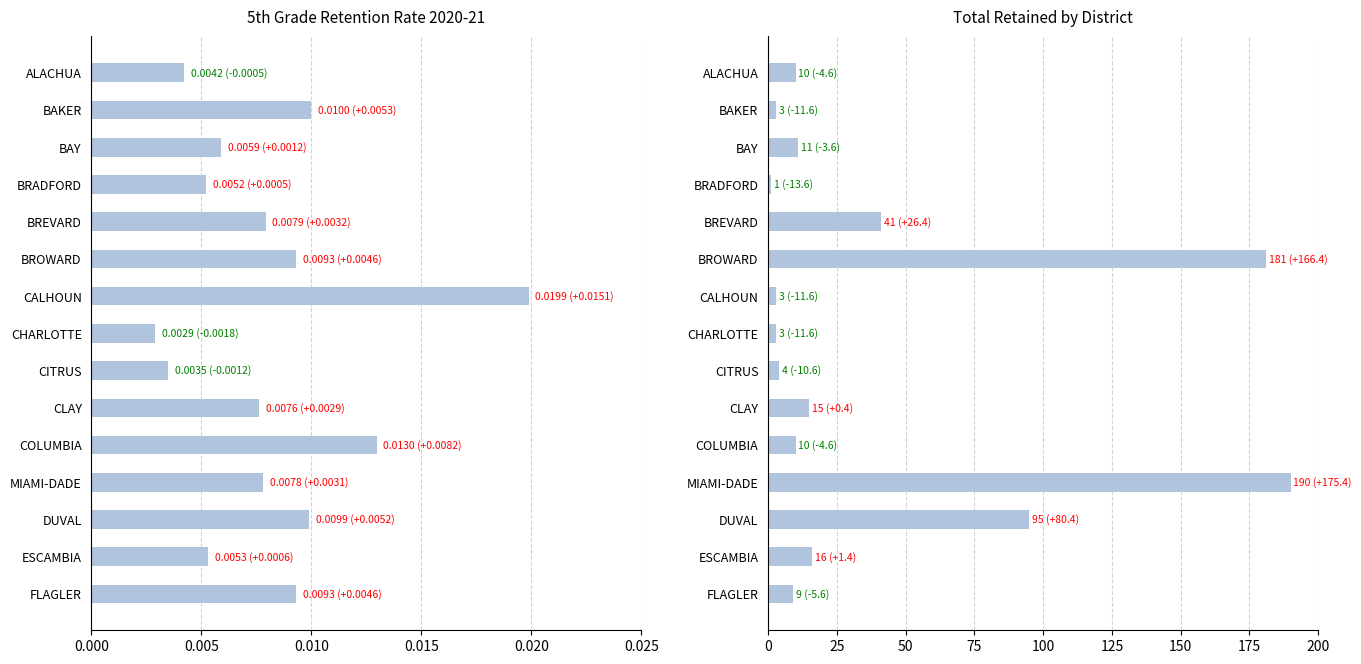

Is it true that Total Retained equals 95.0 at DUVAL?

True